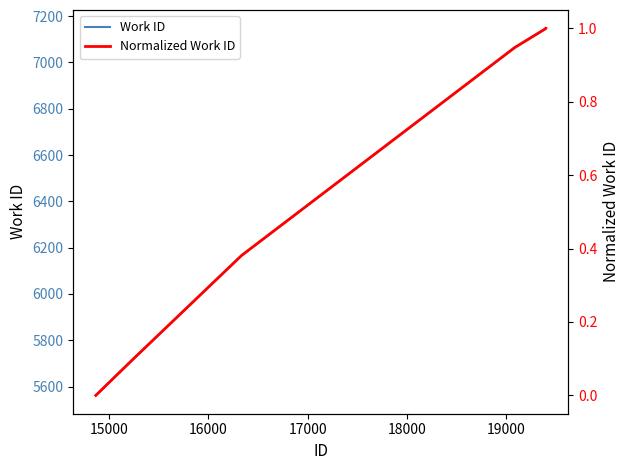

Which series changed the most between 15000 and 19000?

Work ID